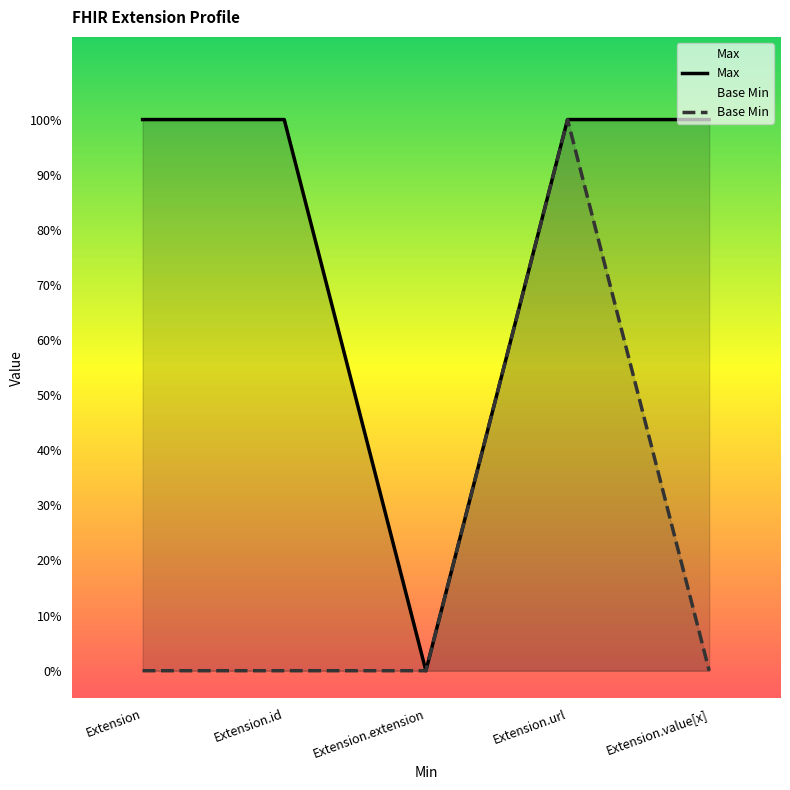

Reading left to right, list all the values displayed in this chart.

Max: Extension=1	Extension.id=1	Extension.extension=0	Extension.url=1	Extension.value[x]=1
Base Min: Extension=0	Extension.id=0	Extension.extension=0	Extension.url=1	Extension.value[x]=0